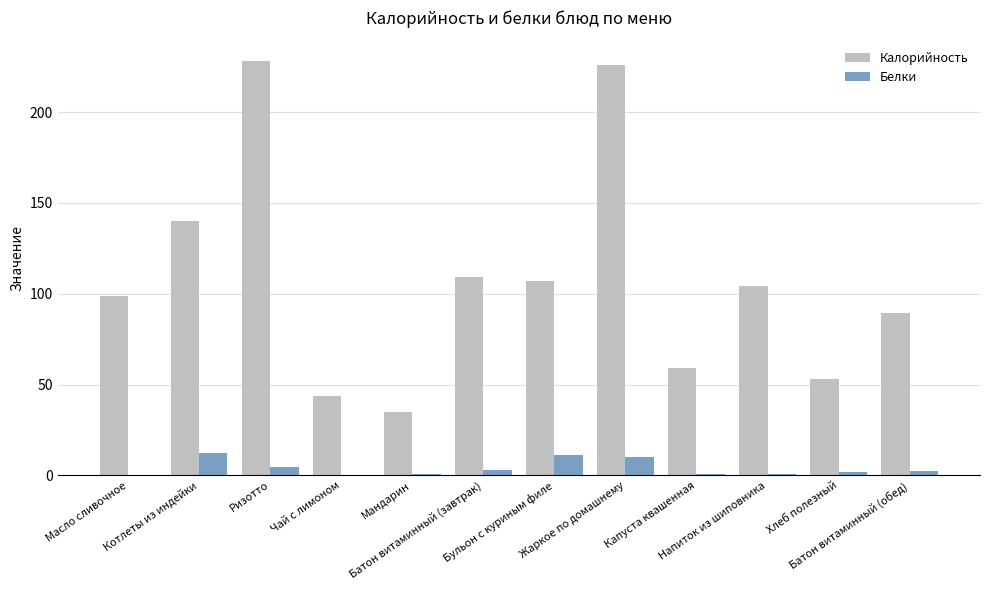

How many groups of bars are there?

12